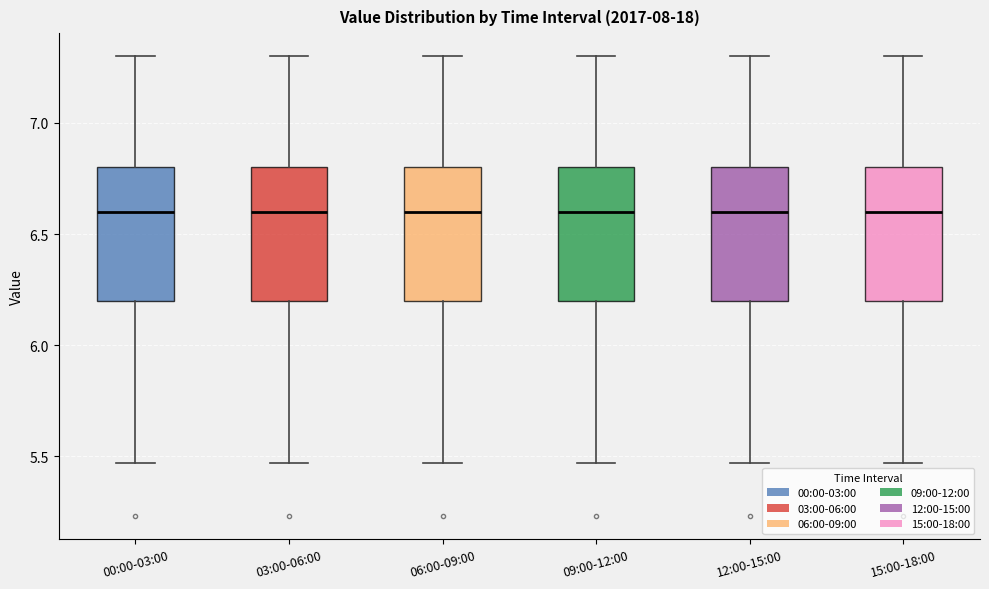

Where is the lower edge of the box for 03:00-06:00 on the y-axis? The values are not printed on the chart, so give them approximately, as read against the axis.

6.20